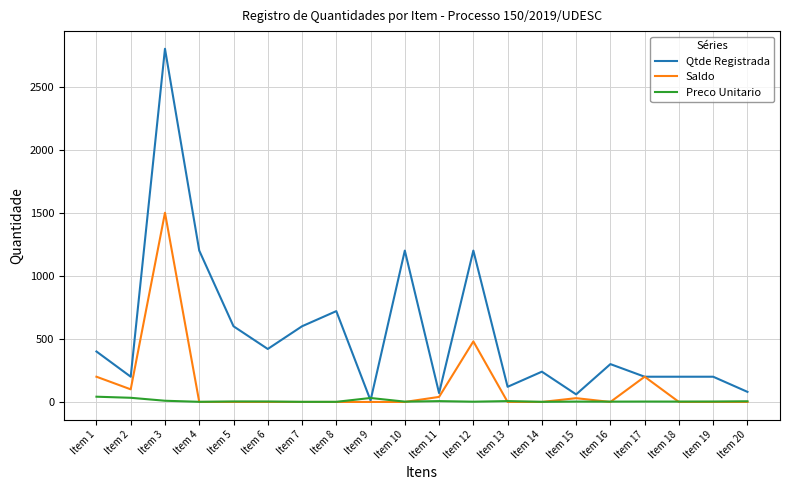

What is the difference between the maximum and minimum values in the Preco Unitario series?

40.6